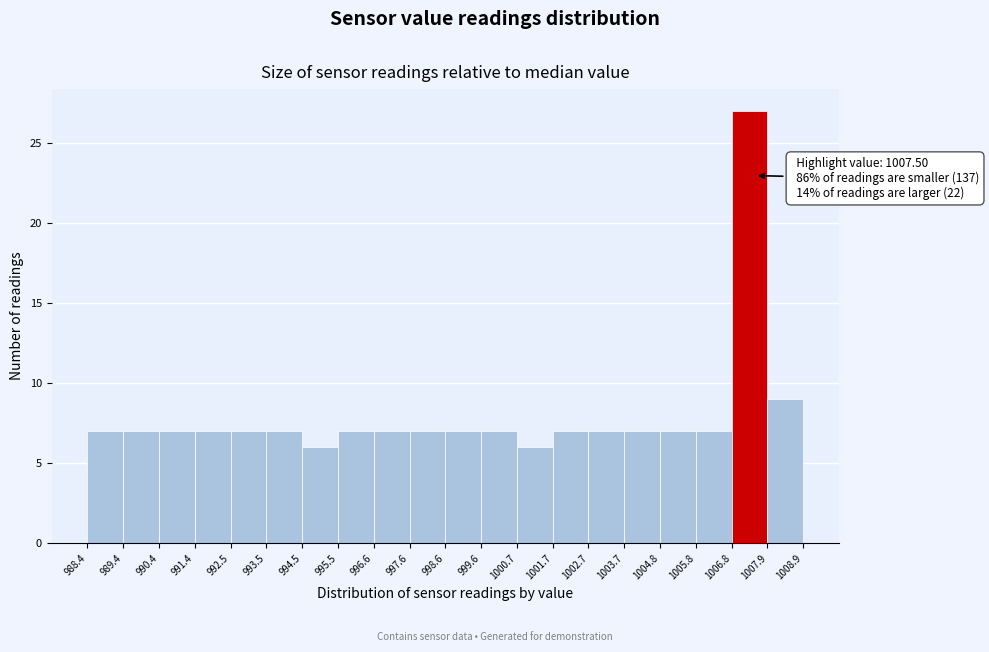

Which range on the x-axis has the tallest bar?

1006.8 to 1007.9